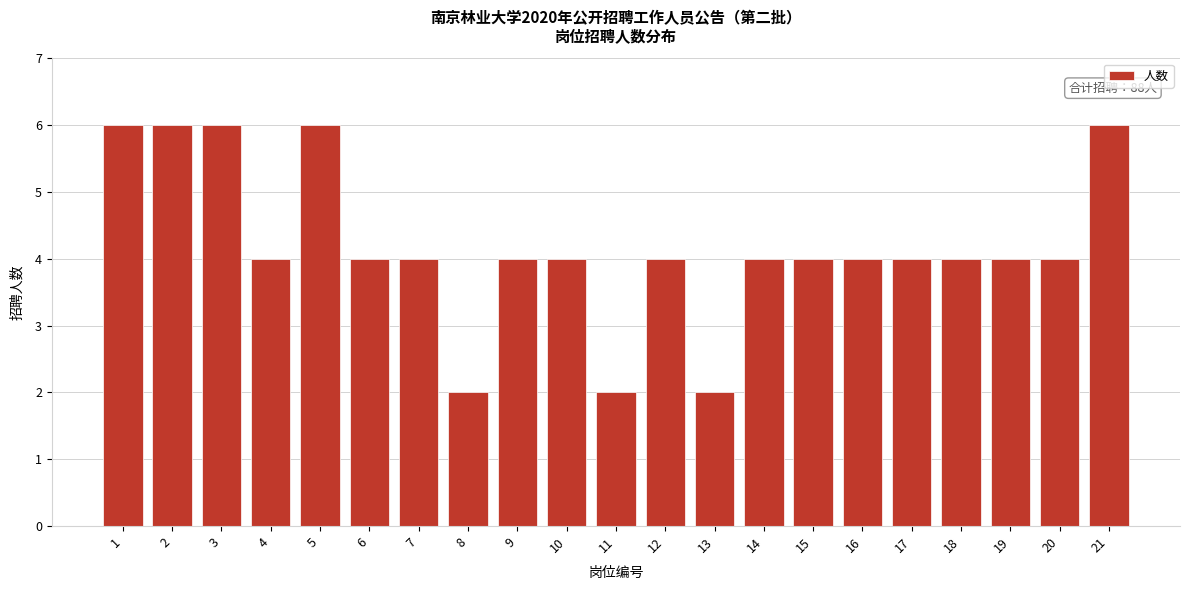

Reading right to left, transcribe all the data shown in this chart.

6	4	4	4	4	4	4	4	2	4	2	4	4	2	4	4	6	4	6	6	6